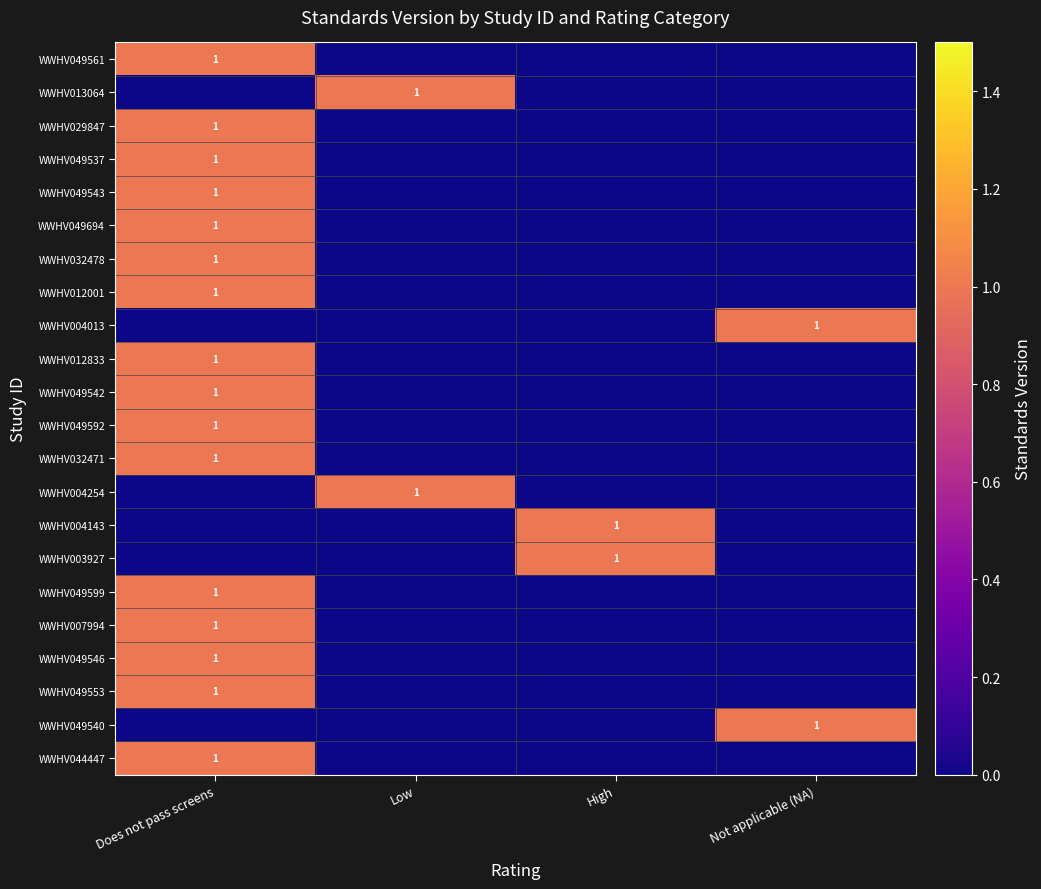

Is it true that WWHV049540 equals 1 at Not applicable (NA)?

True